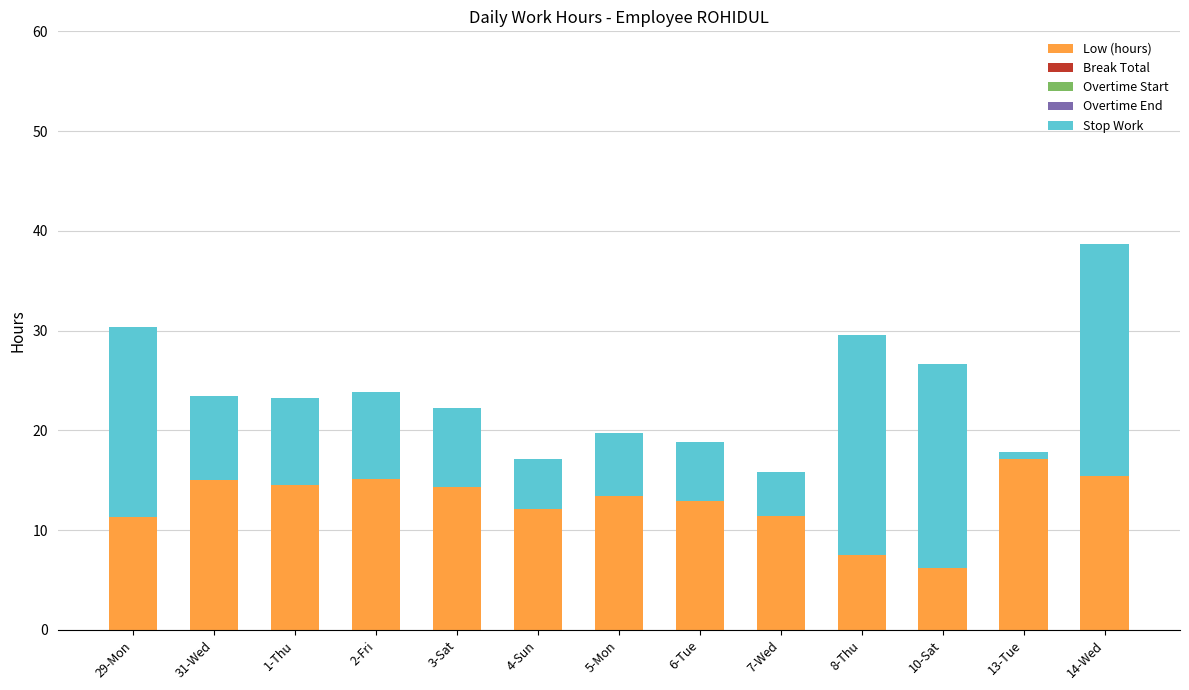

What is the total value across all series at 2-Fri?

23.8